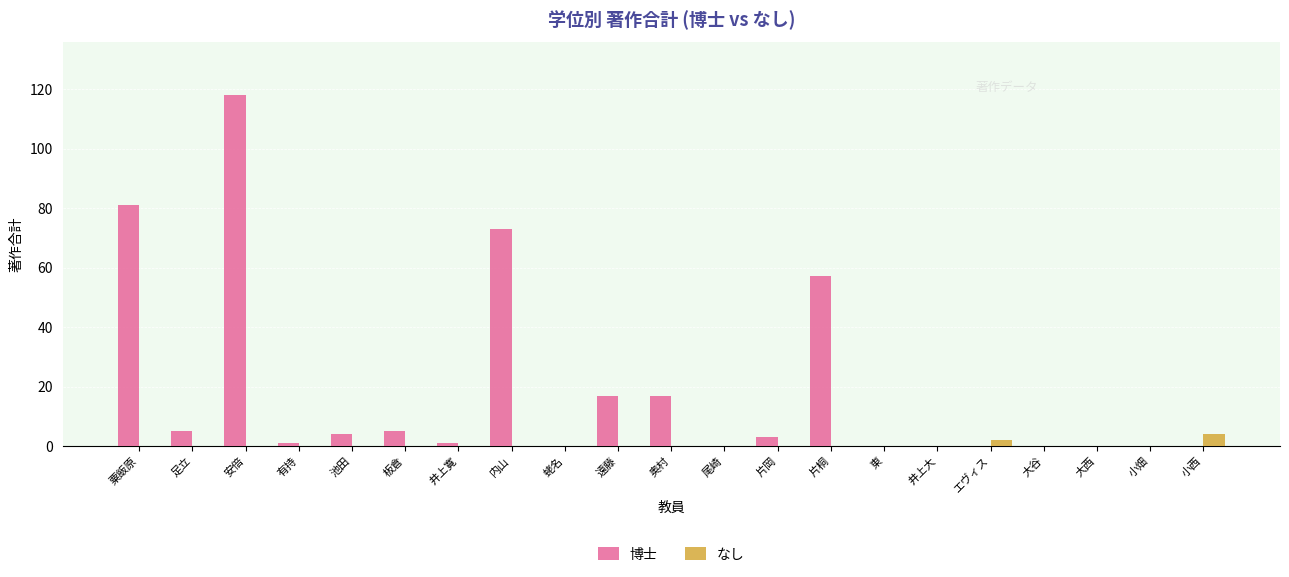

Is it true that 博士 equals 48 at 小畑?

False